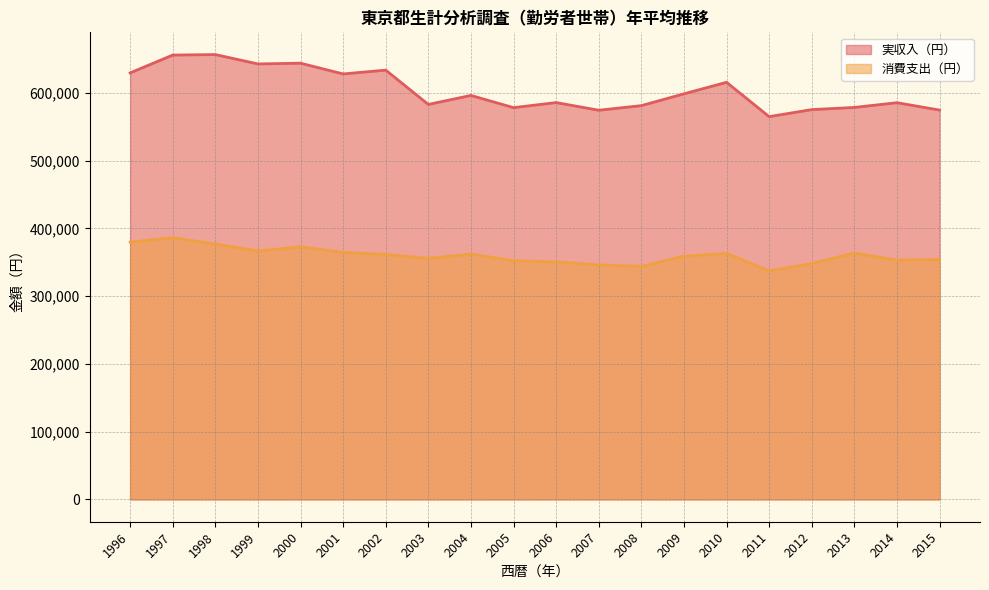

What are all the series names shown in the legend?

実収入（円）, 消費支出（円）